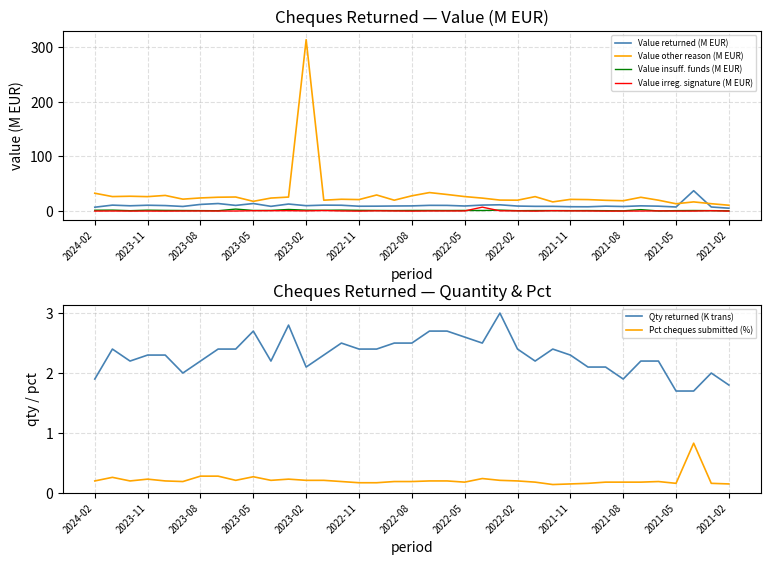

List the series in order of their peak value, lowest first.

Pct cheques submitted (%), Qty returned (K trans), Value insuff. funds (M EUR), Value irreg. signature (M EUR), Value returned (M EUR), Value other reason (M EUR)